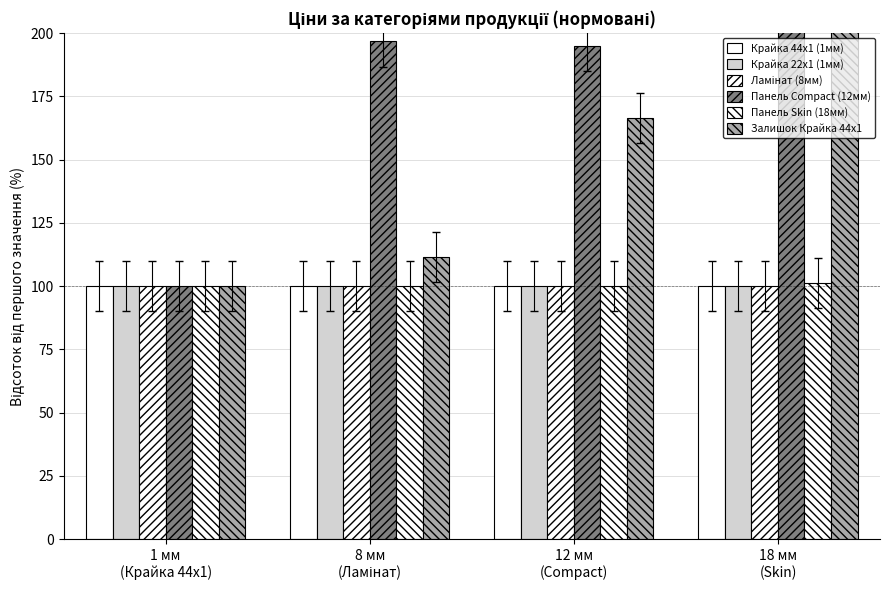

Which series has the largest range (max minus min)?

Панель Compact (12мм)